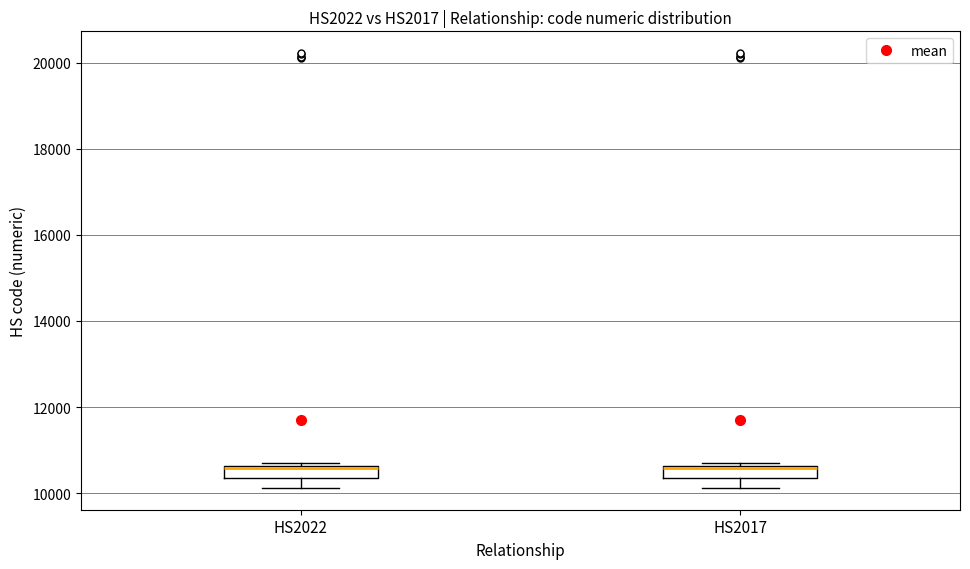

Where is the lower edge of the box for HS2017 on the y-axis? The values are not printed on the chart, so give them approximately, as read against the axis.

10400